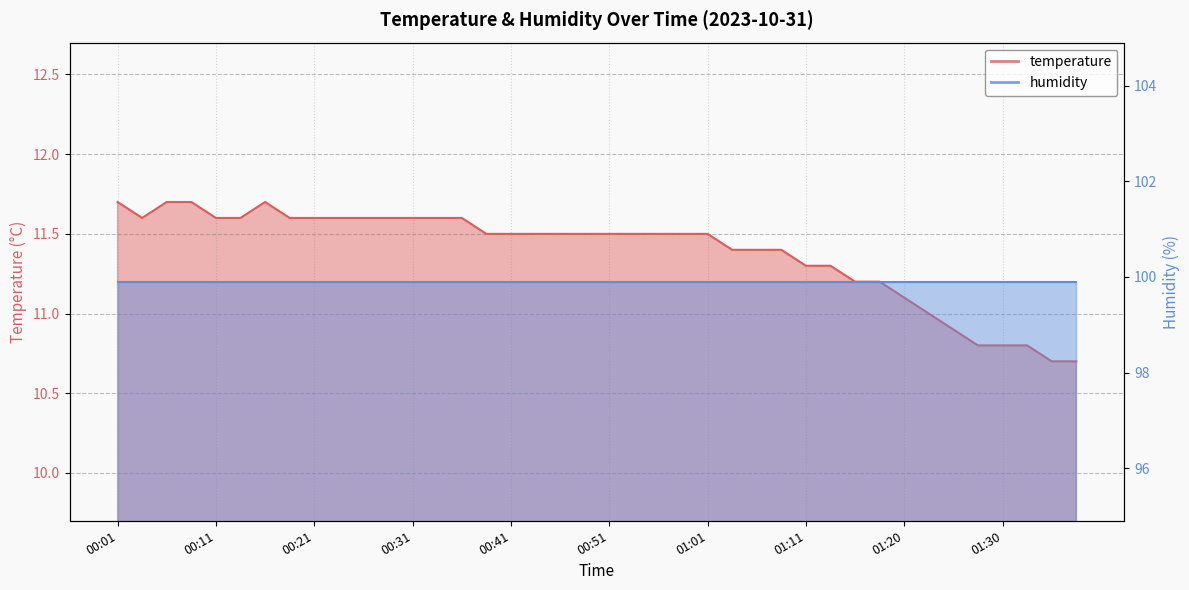

Which category has the lowest value across all series?

01:35